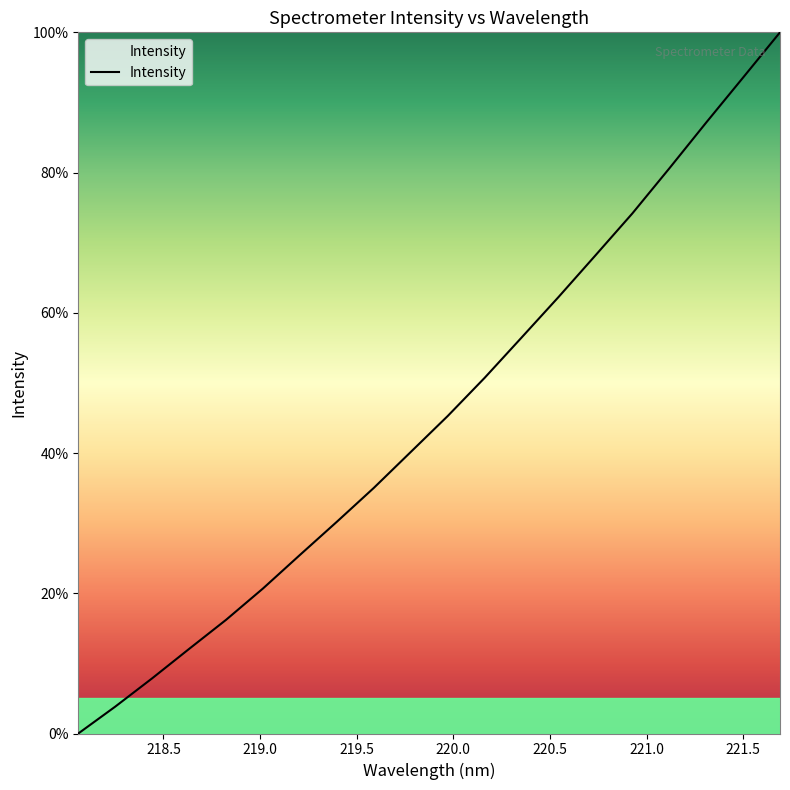

Is this an area chart (filled region under the line)?

No